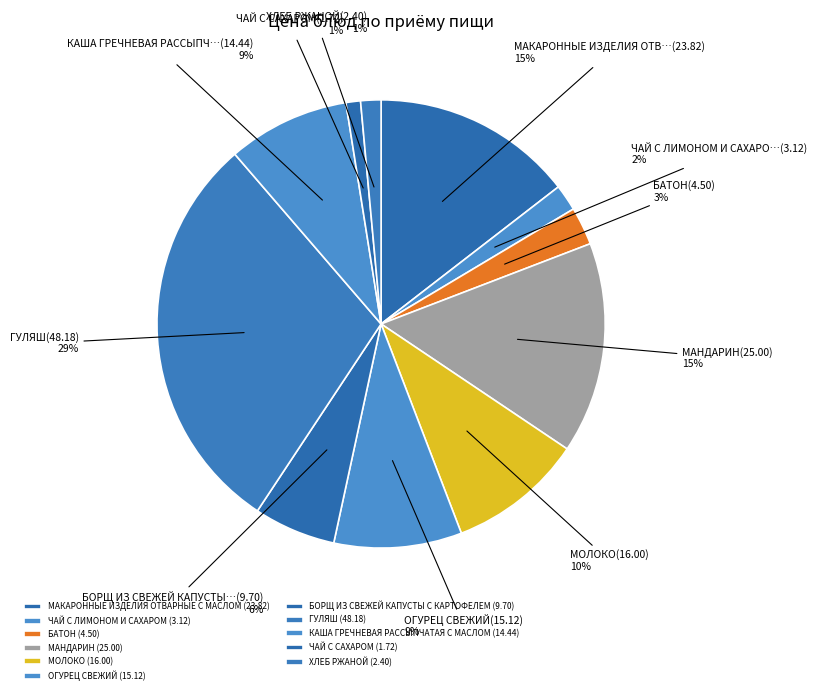

How many slices are in this pie chart?

11